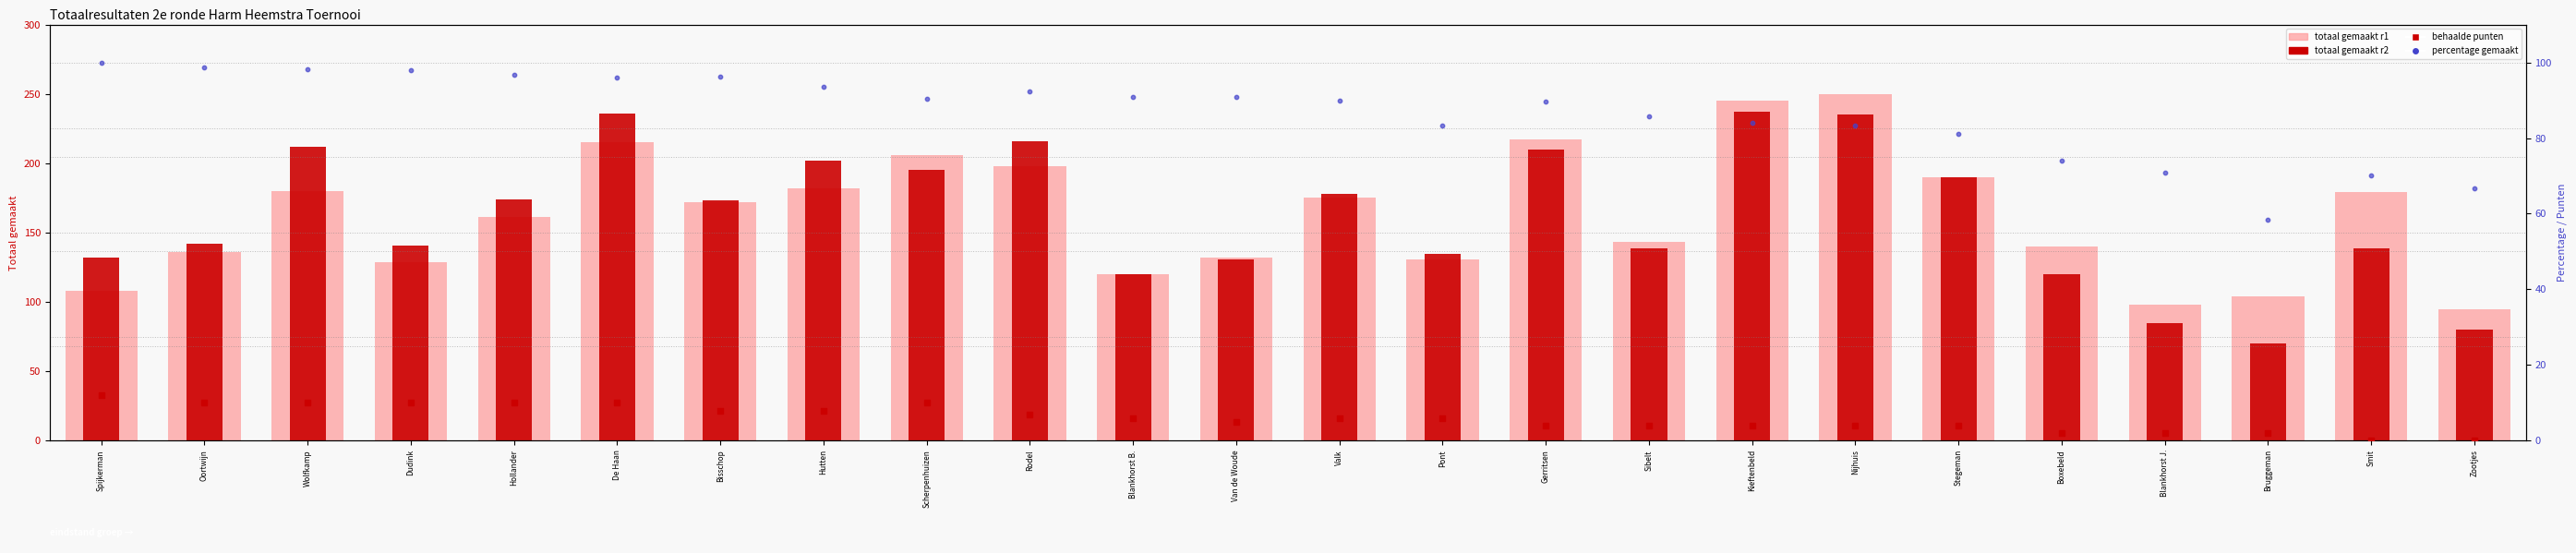

Is the value of totaal gemaakt r1 at Nijhuis greater than the value of percentage gemaakt at Bisschop?

Yes